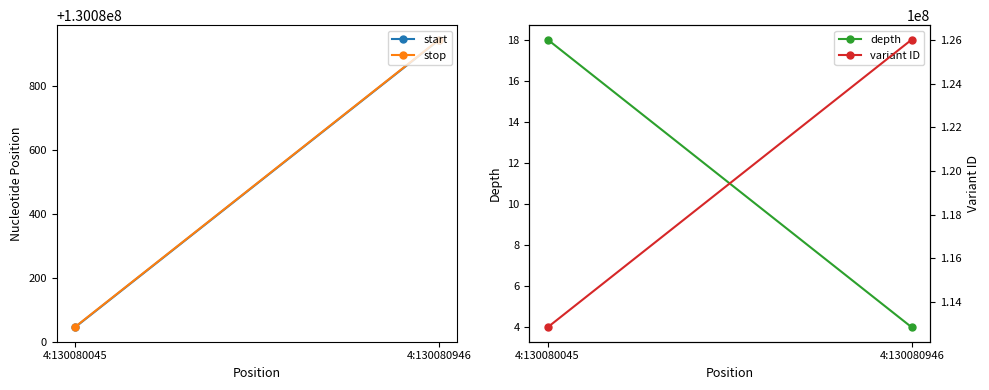

What value does the start series have at 4:130080946, to the nearest 50?

130080950